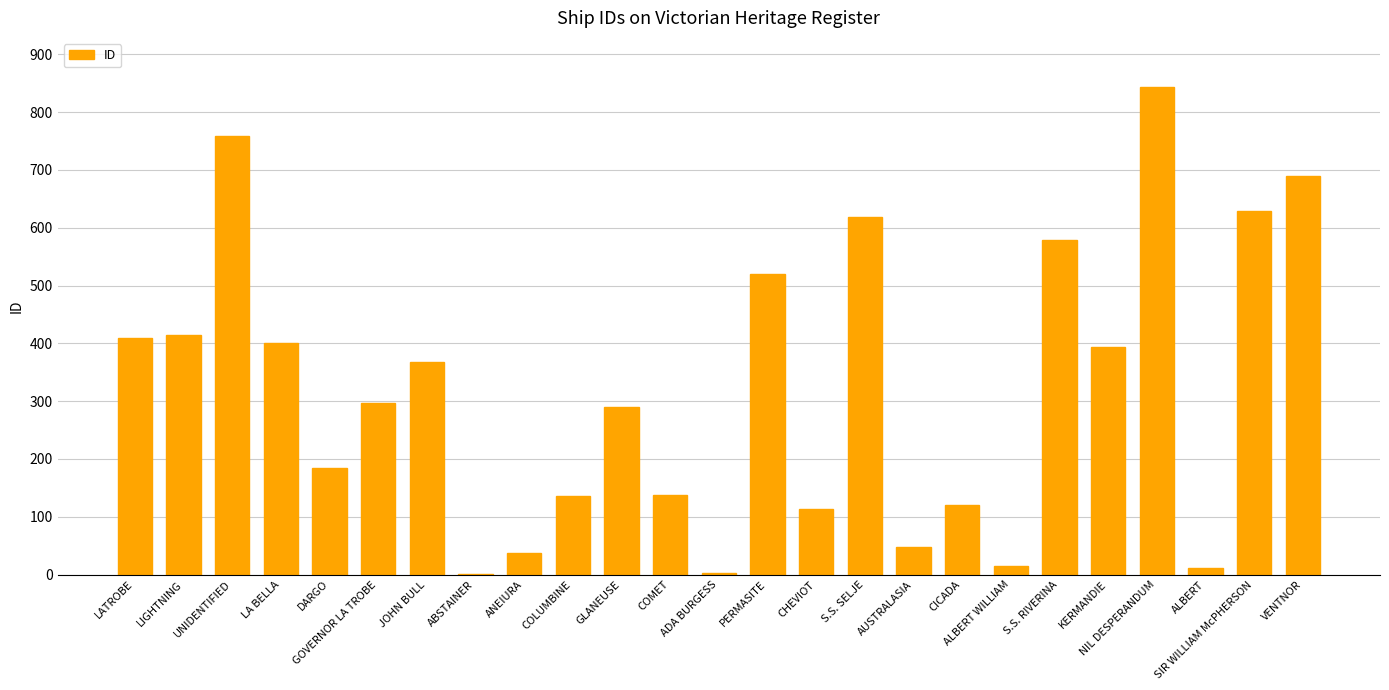

What is the maximum value shown in the chart?

844